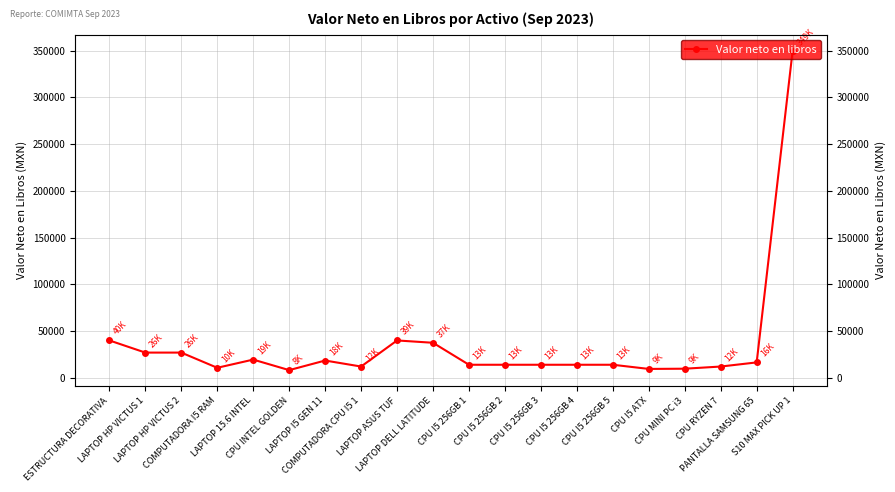

Reading left to right, list all the values displayed in this chart.

40000.0	26995.0	26995.0	10745.0	19499.0	8239.0	18500.0	12076.0	39988.0	37488.0	13982.1	13982.1	13982.1	13982.1	13982.1	9522.0	9759.0	12076.0	16500.0	349913.8